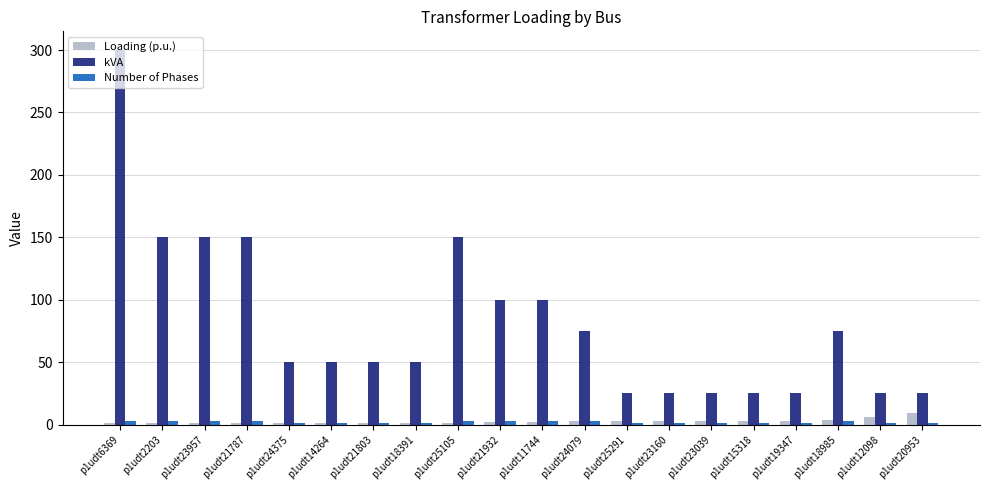

Which series changed the most between p1udt18391 and p1udt12098?

kVA